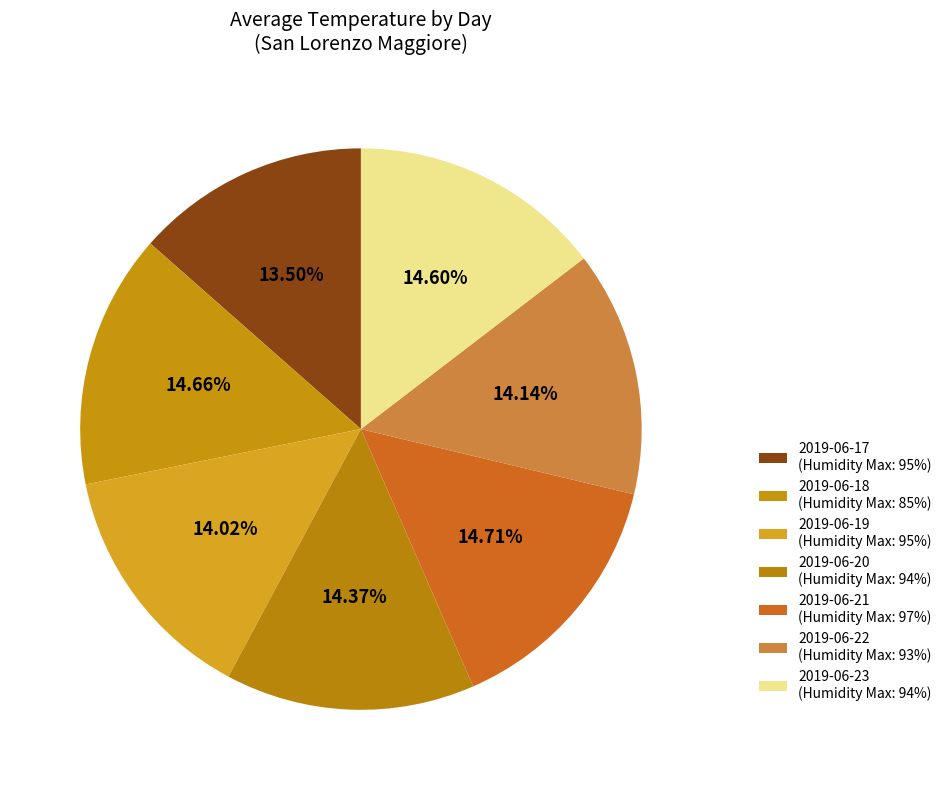

Does any single category account for the majority?

No